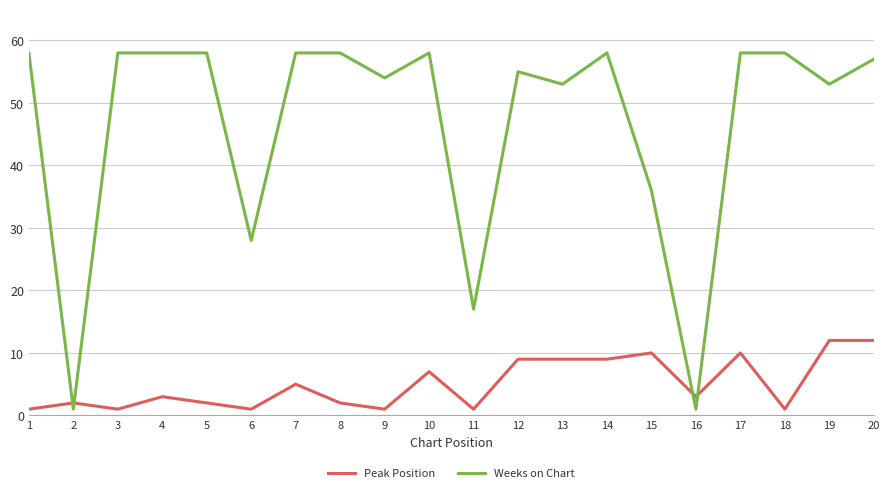

True or false: Peak Position has more than 1 points higher than both neighbors.

True